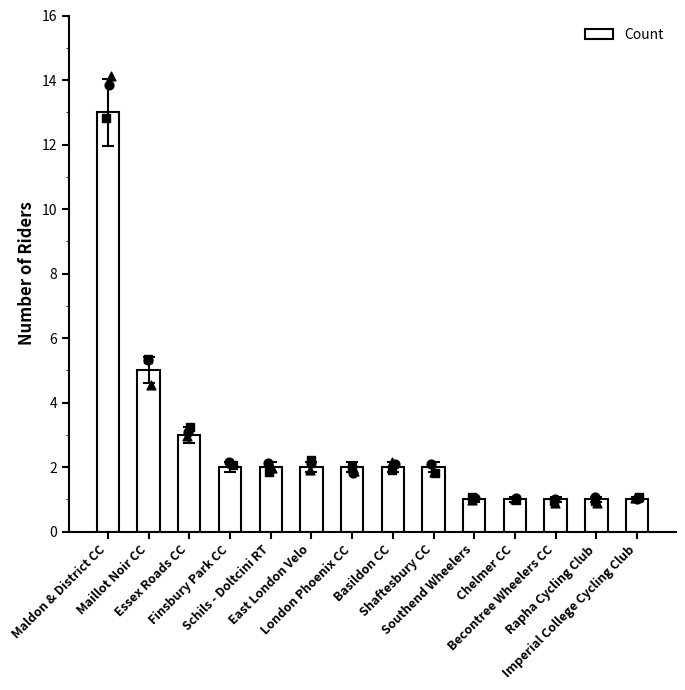

Approximately how many times larger is the value at Southend Wheelers compared to Becontree Wheelers CC?

1.0